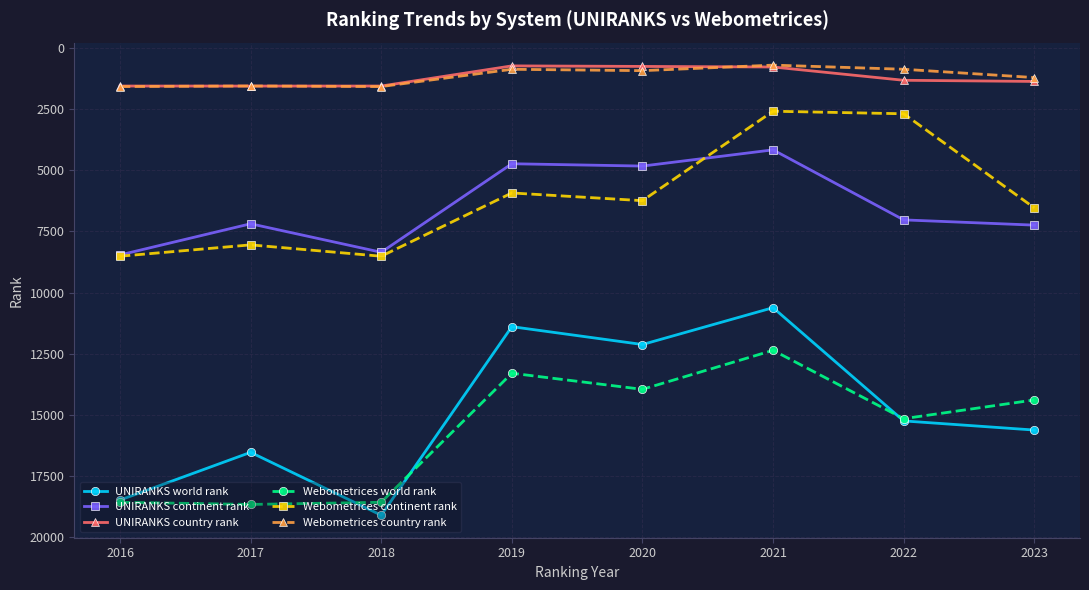

Count the number of data series in this chart.

6